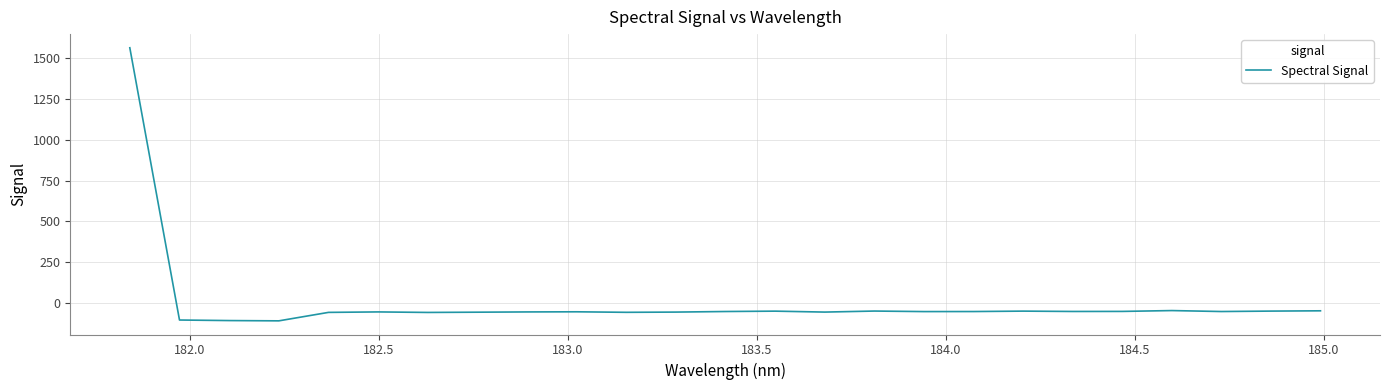

What is the difference between the maximum and minimum values?

1675.5